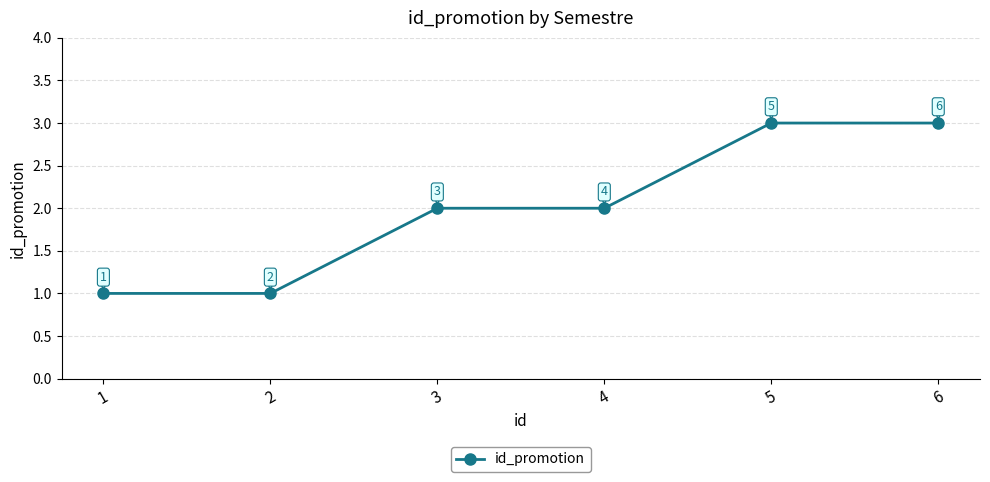

How many categories are shown in the chart?

6